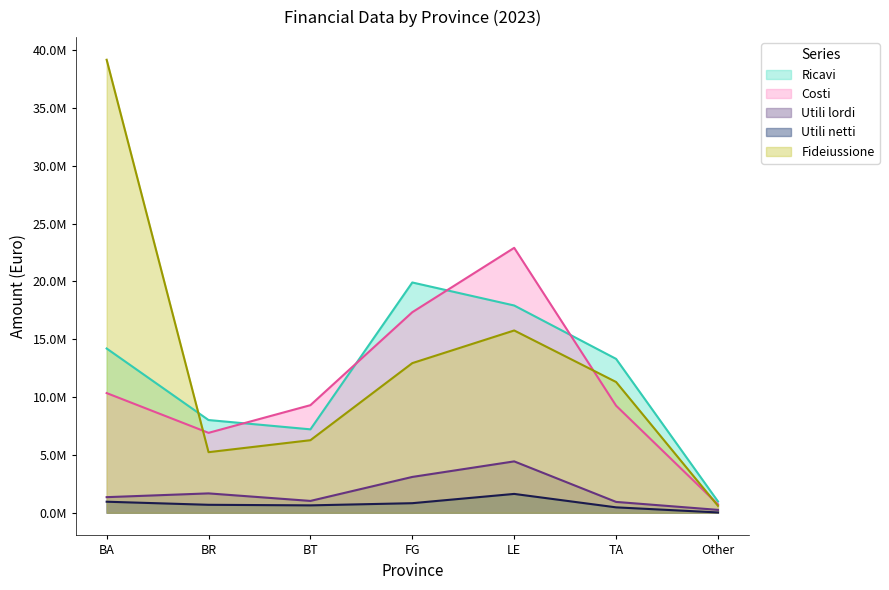

What are all the series names shown in the legend?

Ricavi, Costi, Utili lordi, Utili netti, Fideiussione